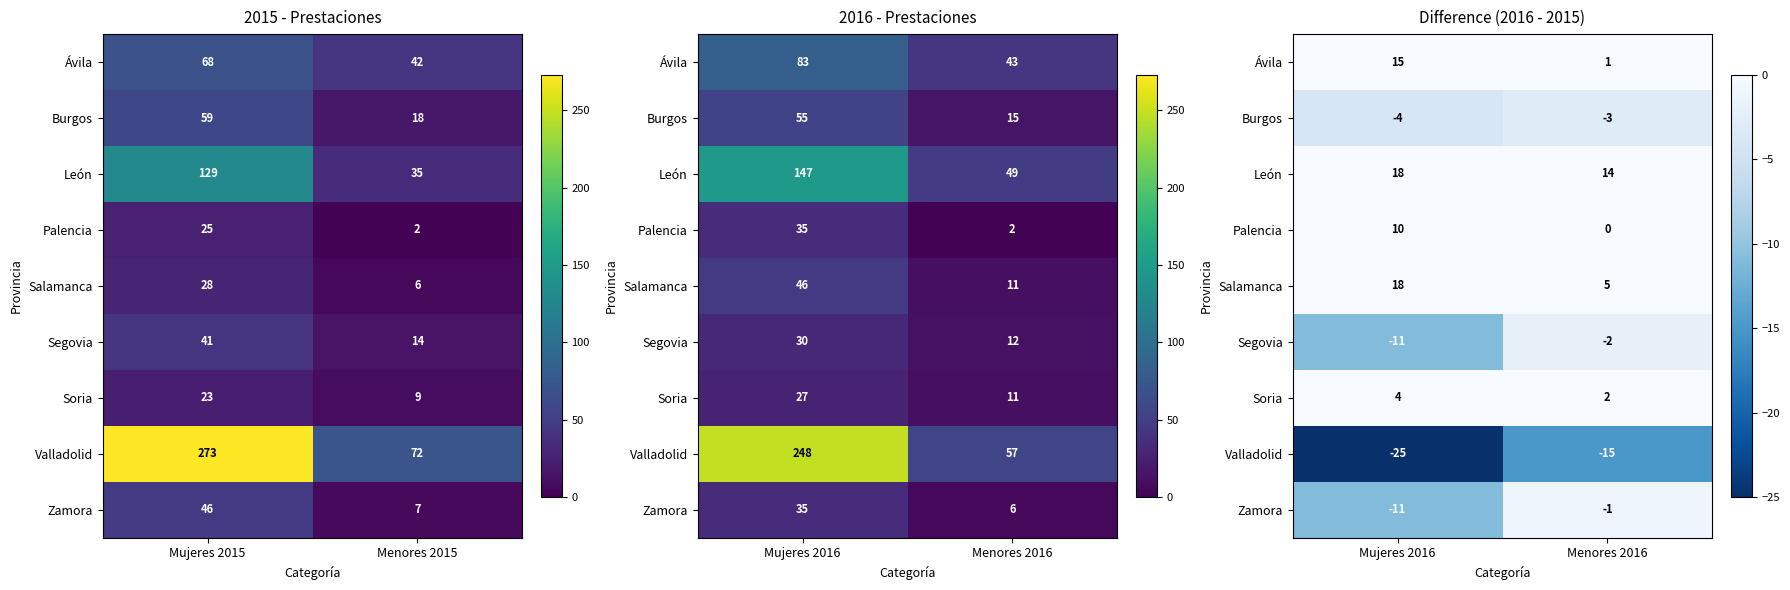

At which label does Salamanca reach its minimum?

Menores 2016